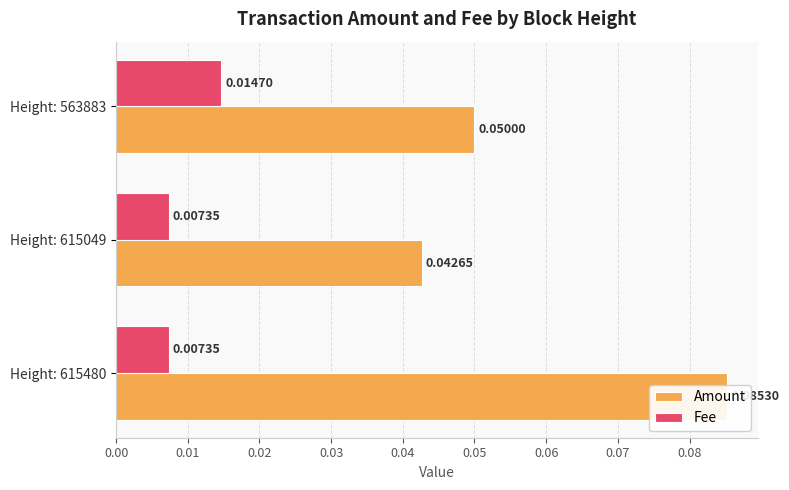

Is the value of Fee at Height: 563883 greater than the value of Amount at Height: 615480?

No